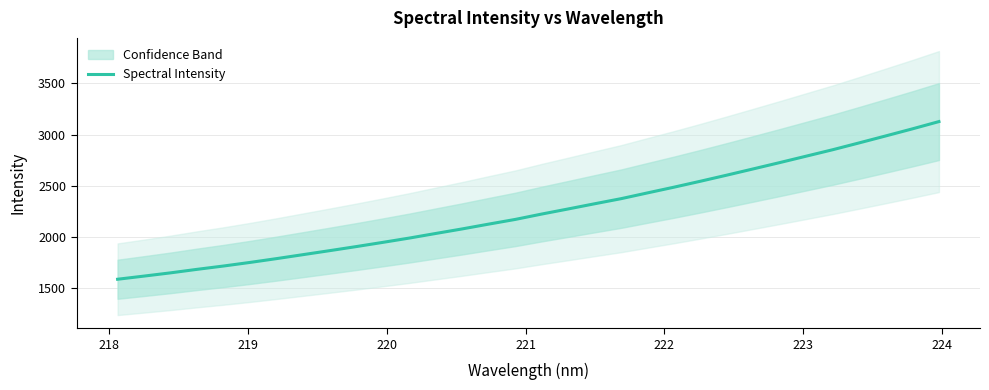

What is the minimum value for Spectral Intensity?

1588.7